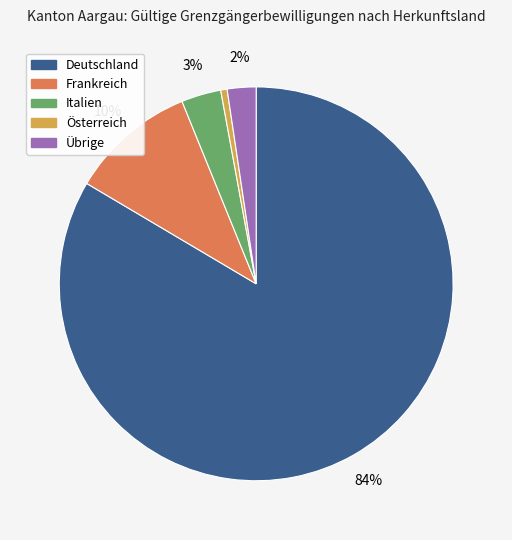

The Österreich slice represents 1% of the pie. True or false?

True